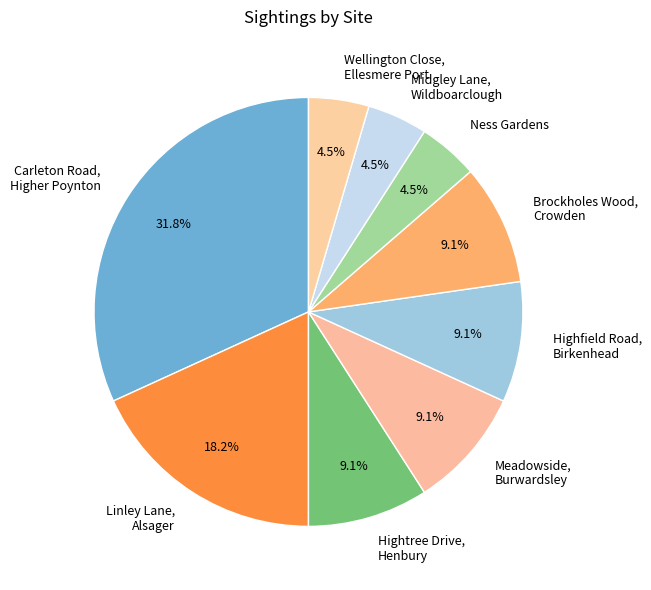

What is the ratio of the value at Ness Gardens to the value at Hightree Drive, Henbury?

0.5